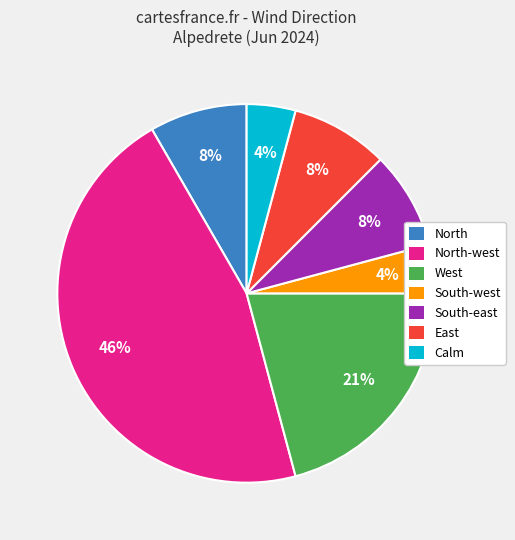

True or false: Calm accounts for 10% of the total.

False